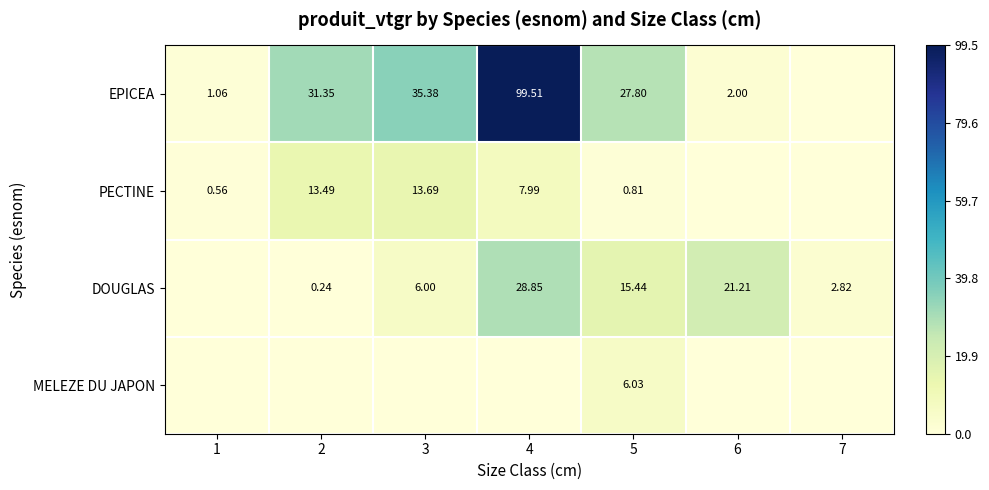

What is the sum of the PECTINE values at 2 and 1?

14.1